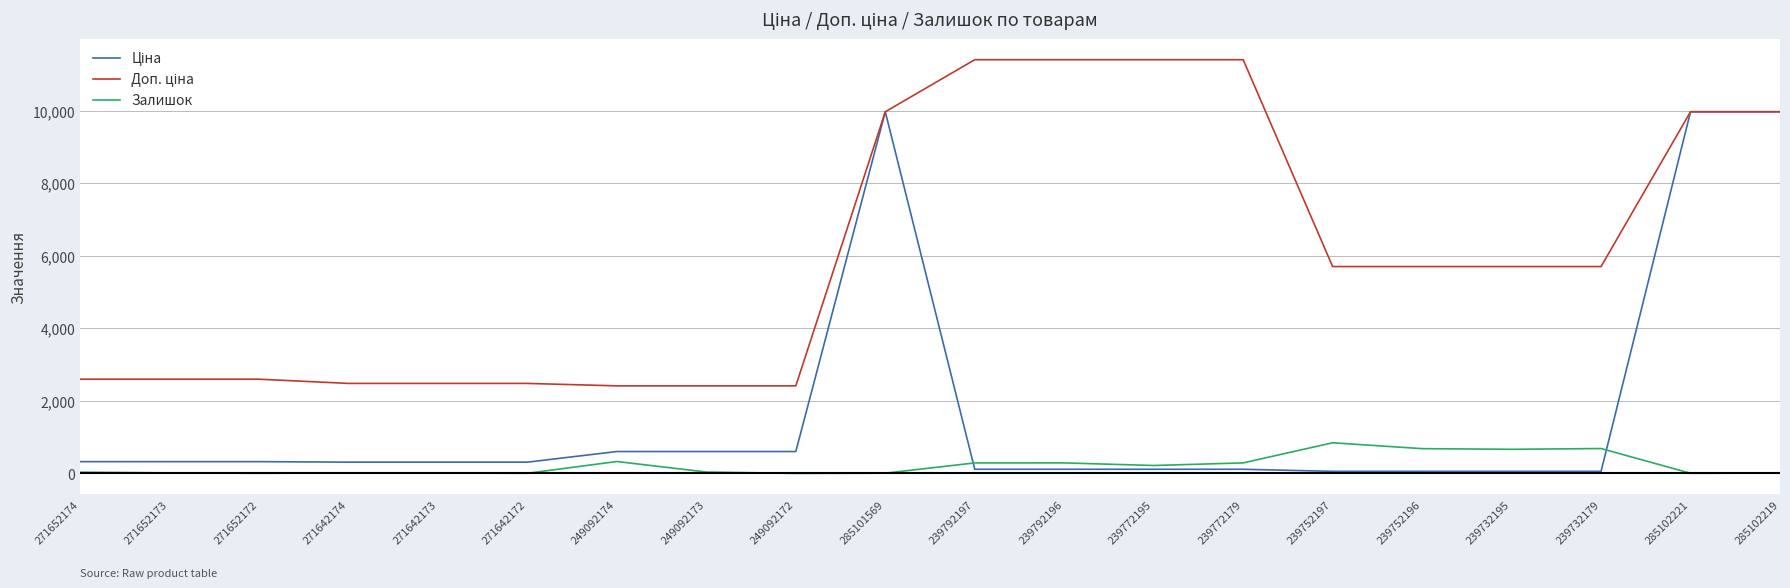

Is it true that Залишок equals 290.0 at 239772179?

True